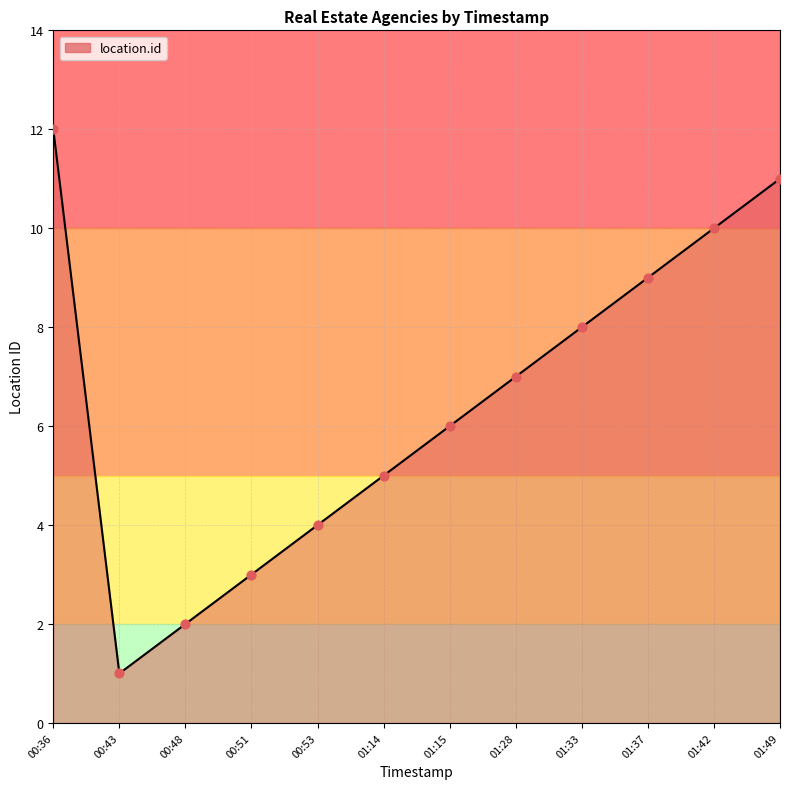

What is the change in value from 00:53 to 01:42?

+6